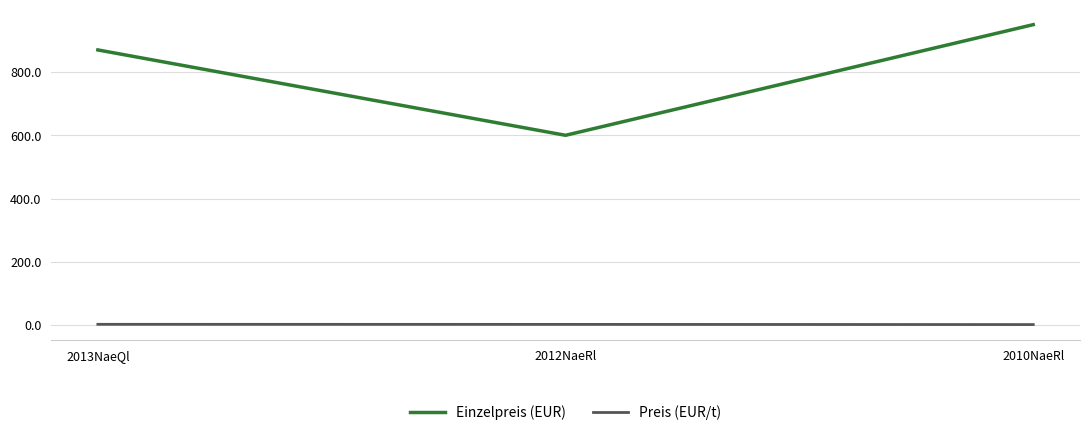

What is the sum of all Einzelpreis (EUR) values?

2420.0